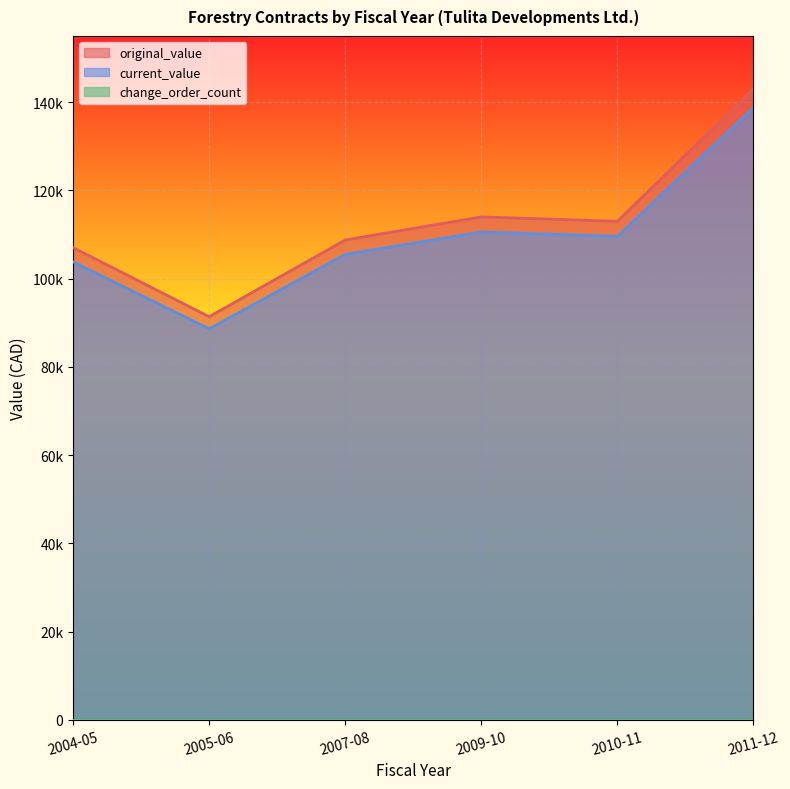

The value of original_value at 2004-05 is 107025.0. True or false?

True